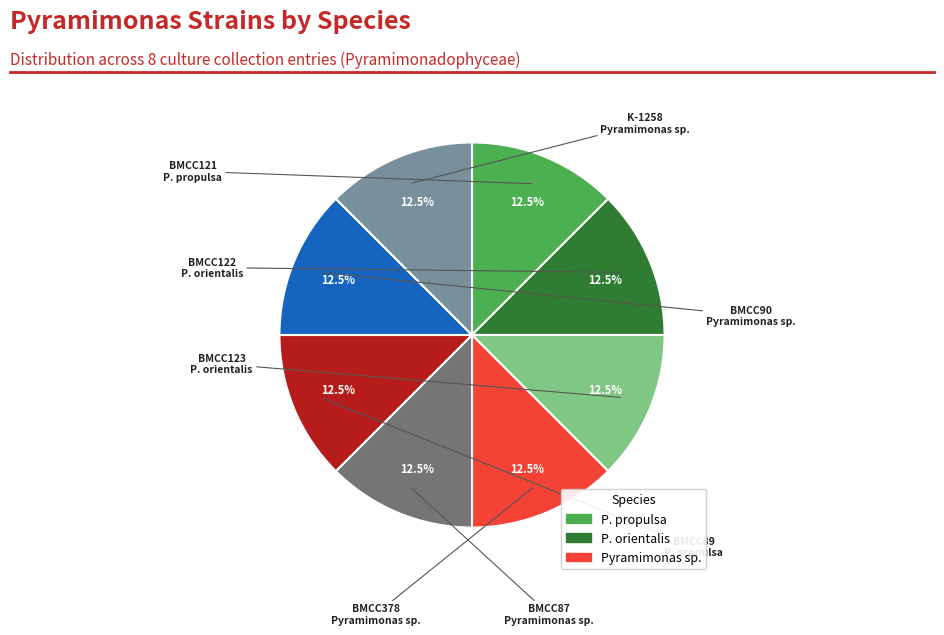

Does any single category account for the majority?

No